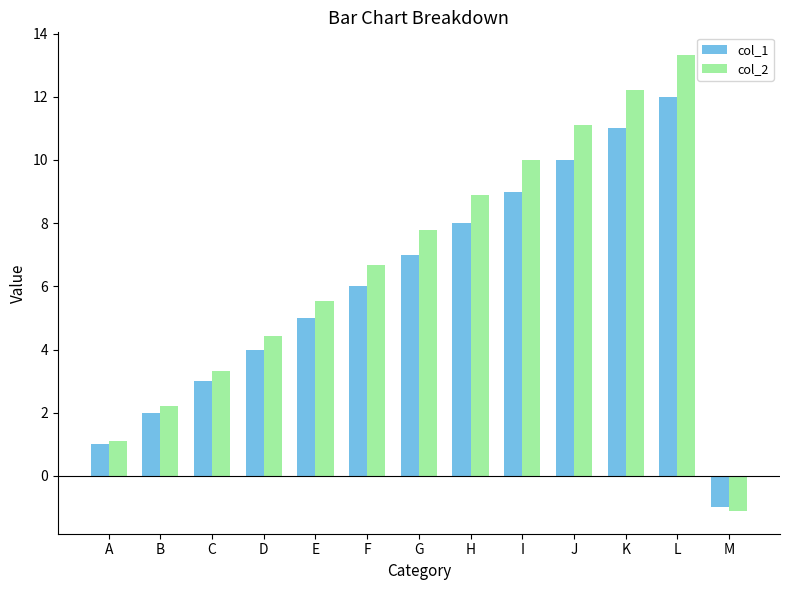

At how many categories does at least one series exceed 3?

10